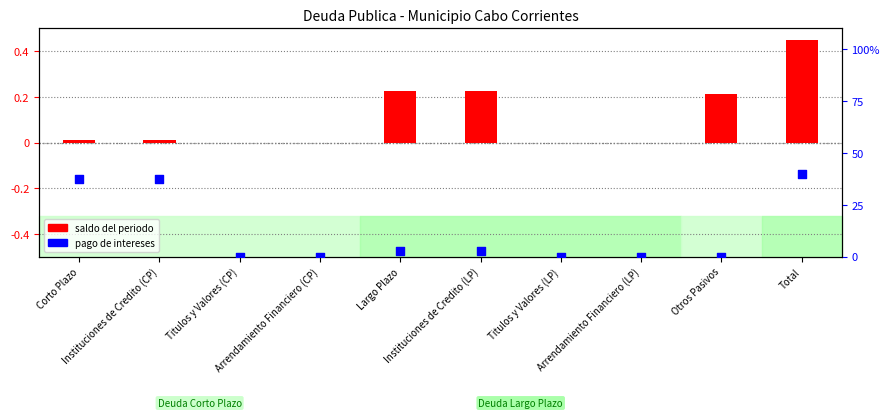

Which series has the largest Y range (max minus min)?

saldo del periodo (normalizado)